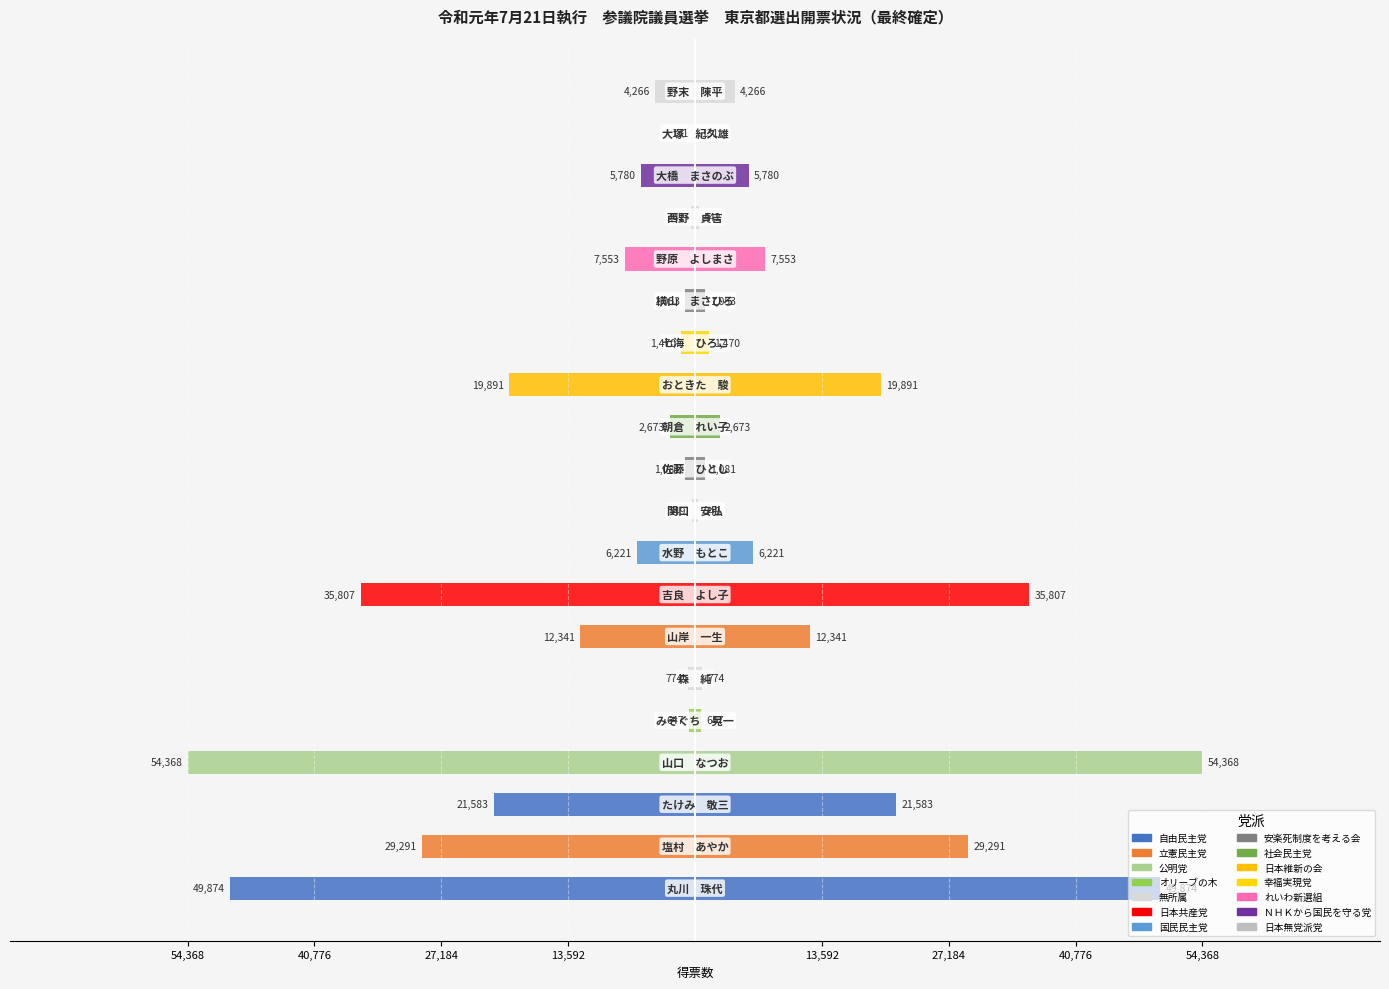

What is the label of the 1st bar from the left?

丸川　珠代